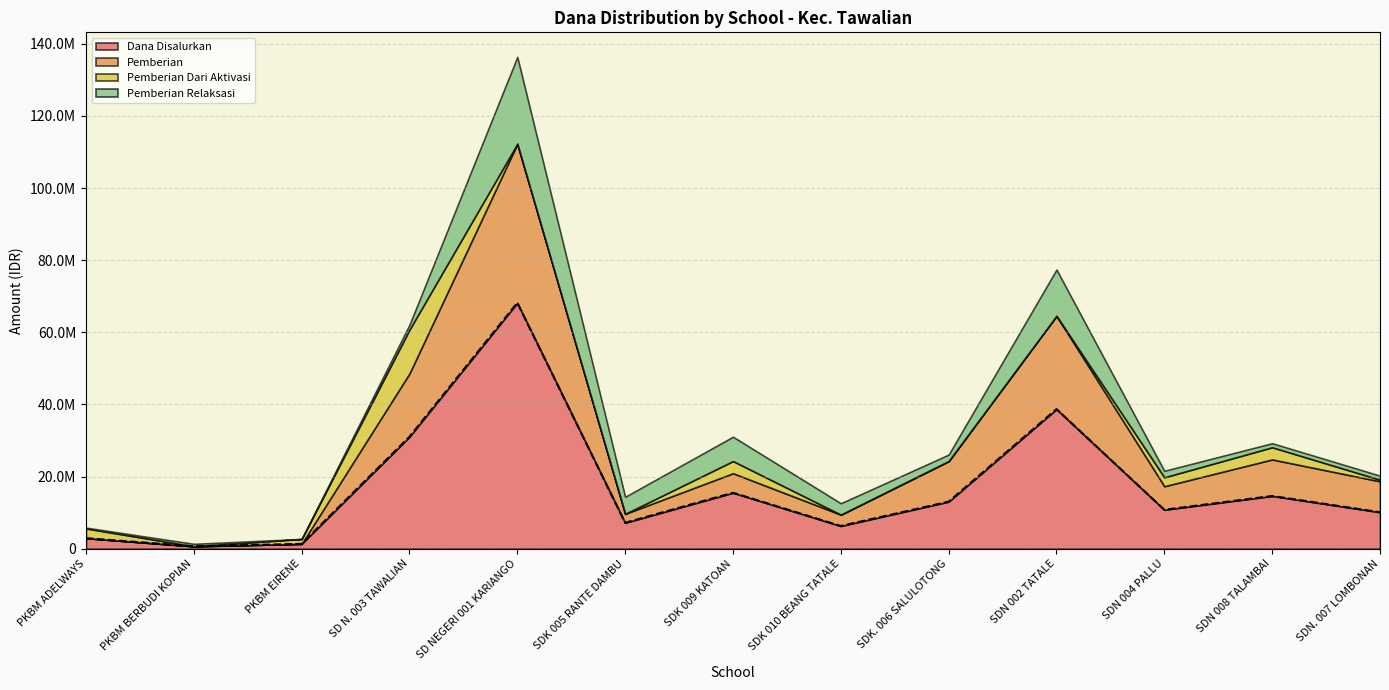

How many values in the Pemberian Relaksasi series exceed 1800000?

5